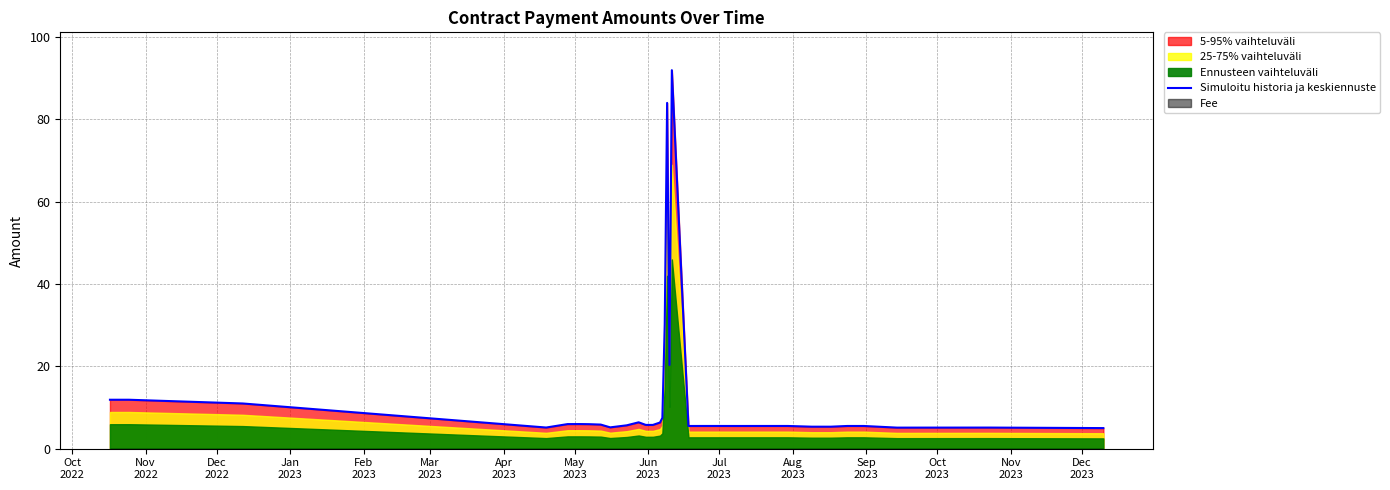

True or false: the data shows 2.2 at 15.

False